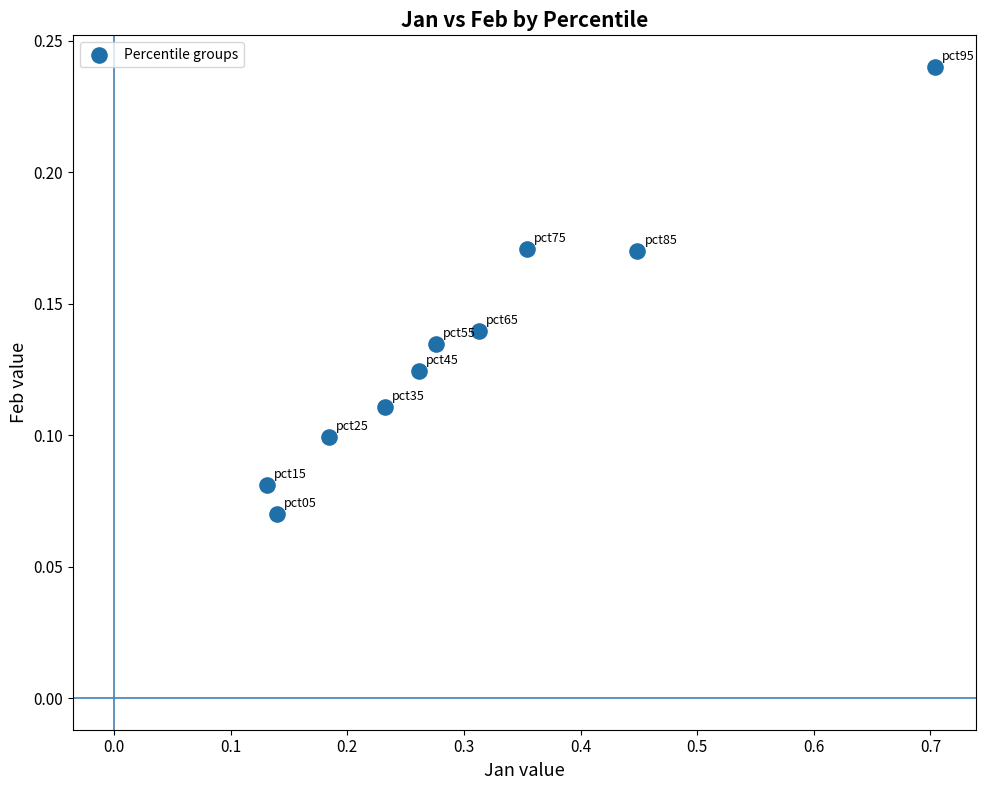

What is the average X value?

0.3